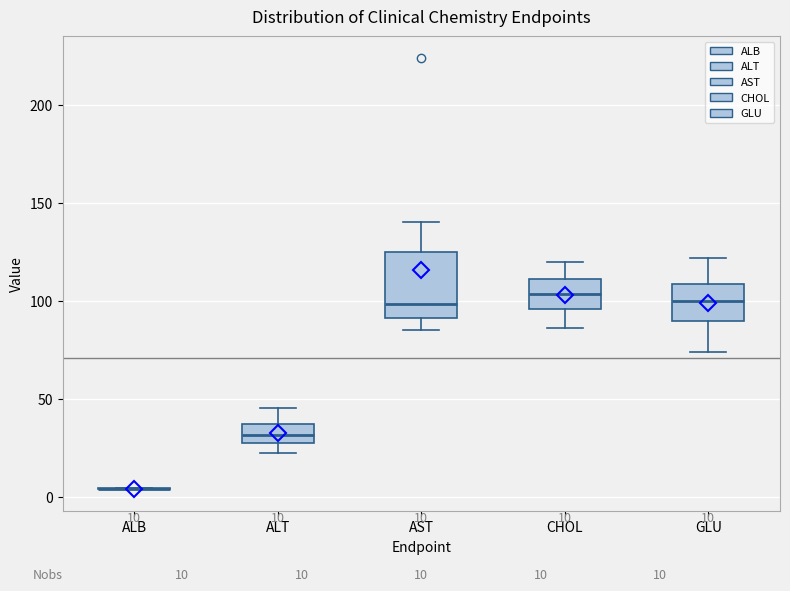

Which box is the tallest, from its lower edge to its upper edge?

AST